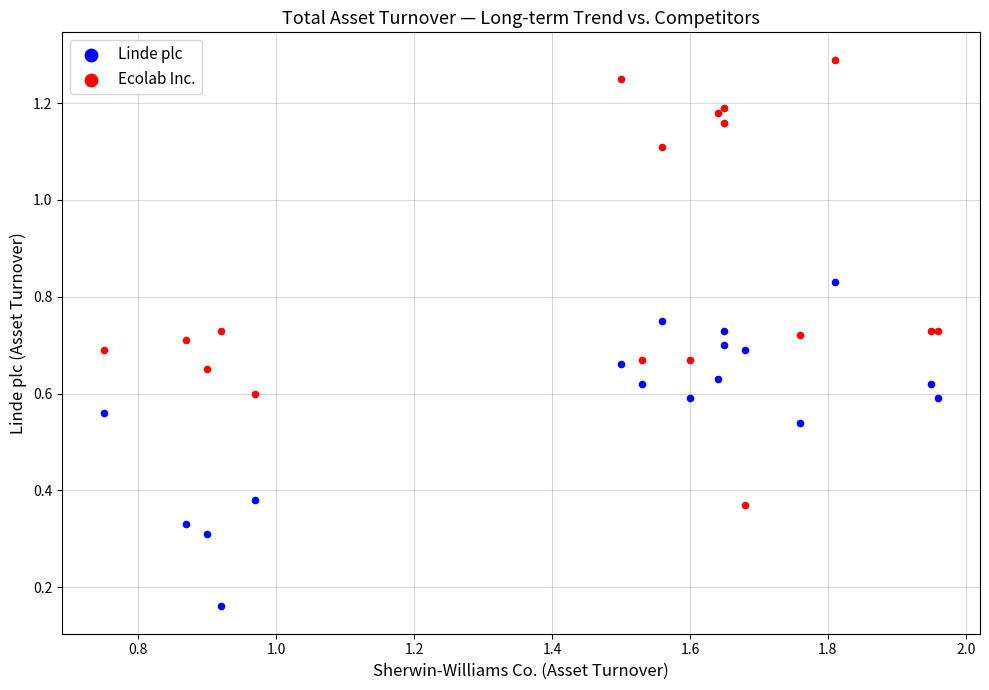

Which series has the largest Y range (max minus min)?

Ecolab Inc.